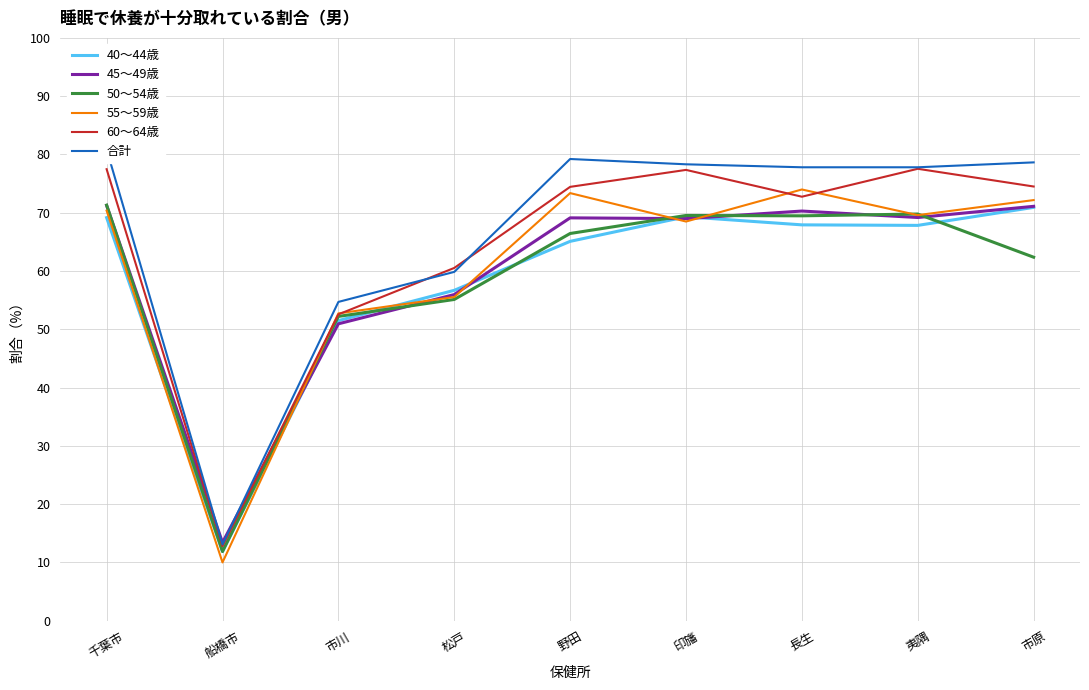

Which label corresponds to the largest value in the chart?

千葉市